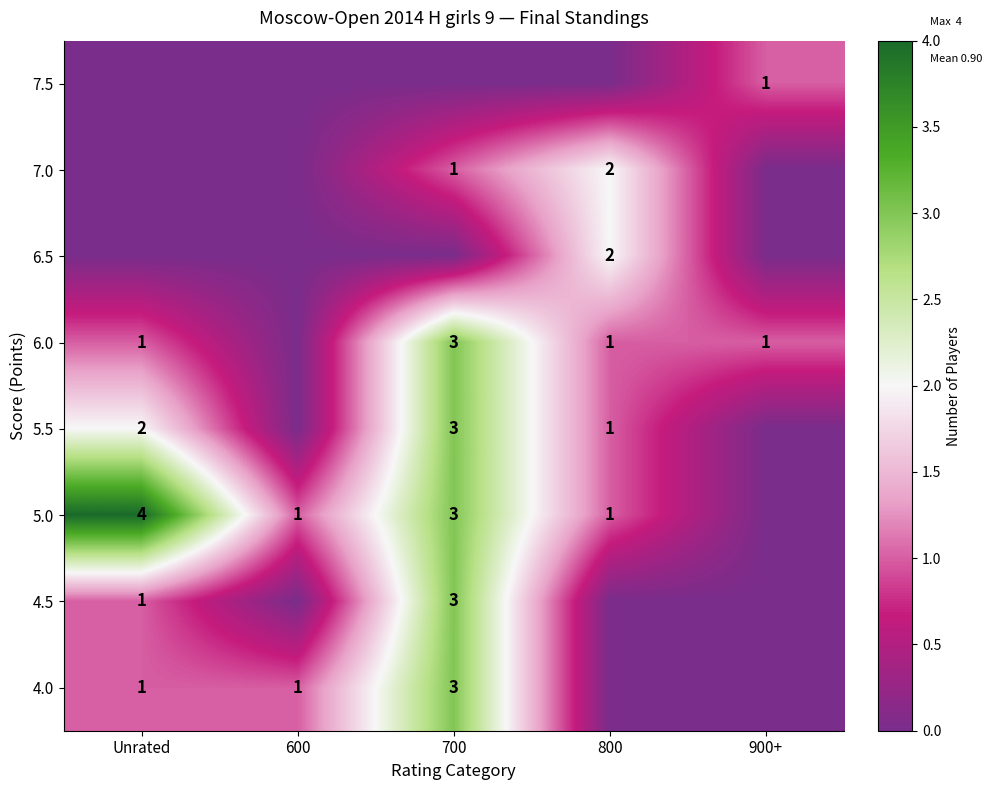

Where is row_4 nearest to the value 1?

800